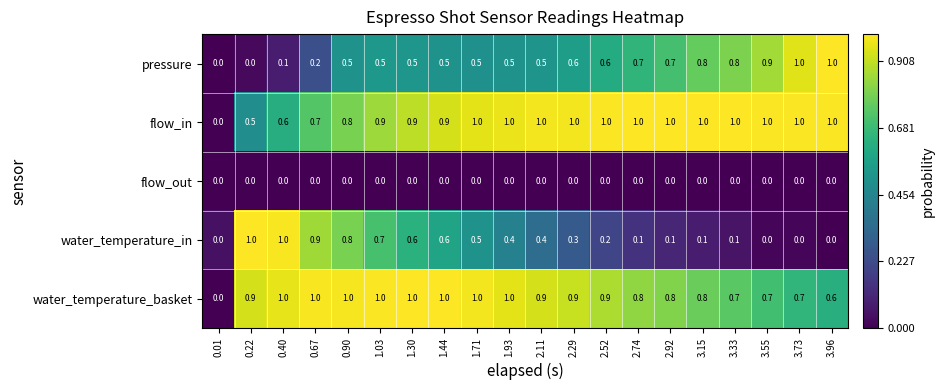

At 2.11, list the series in order from largest to smallest.

flow_in, water_temperature_basket, pressure, water_temperature_in, flow_out